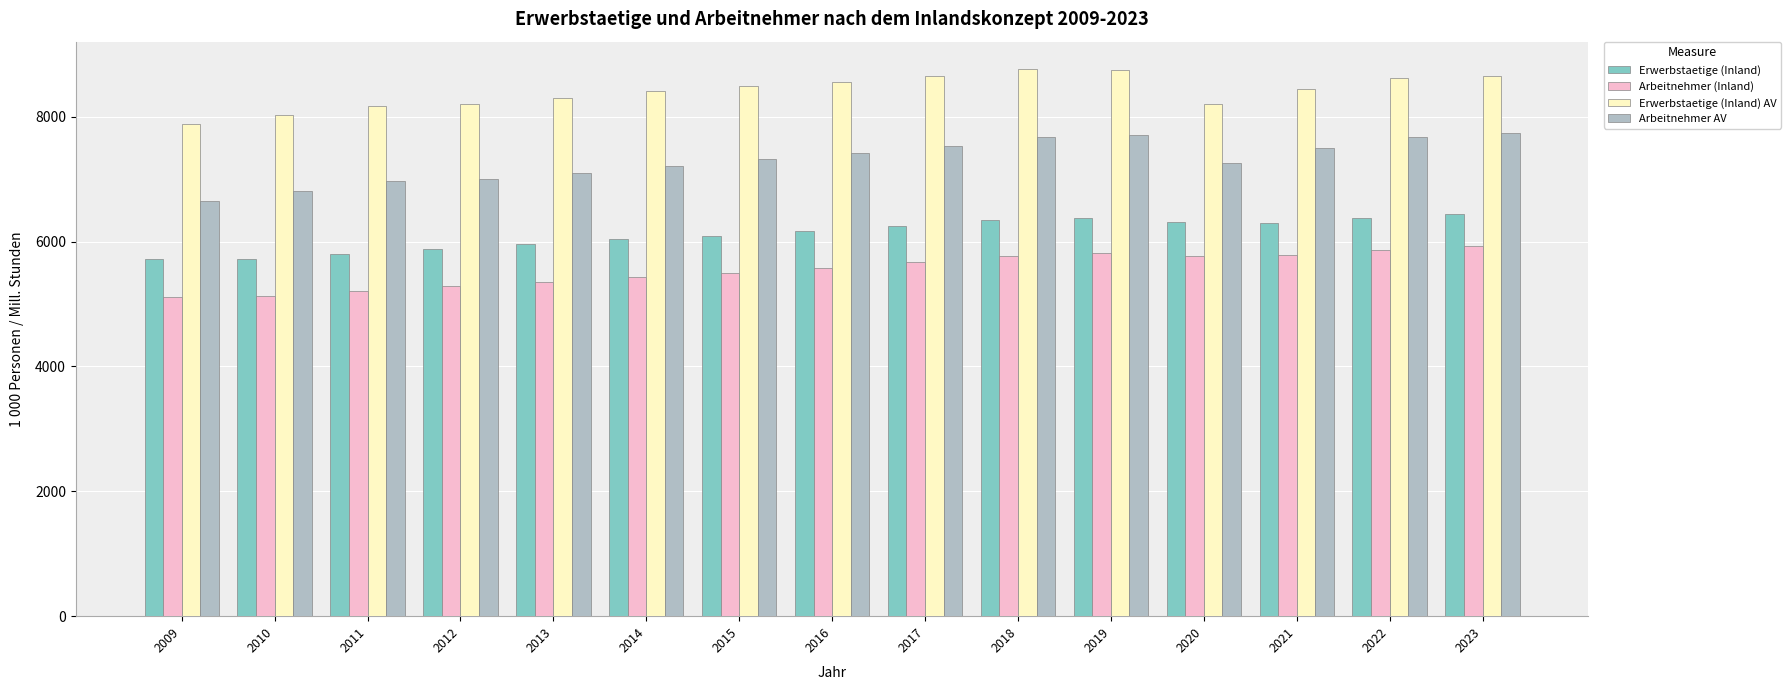

List the series in order of their peak value, highest first.

Erwerbstaetige (Inland) AV, Arbeitnehmer AV, Erwerbstaetige (Inland), Arbeitnehmer (Inland)